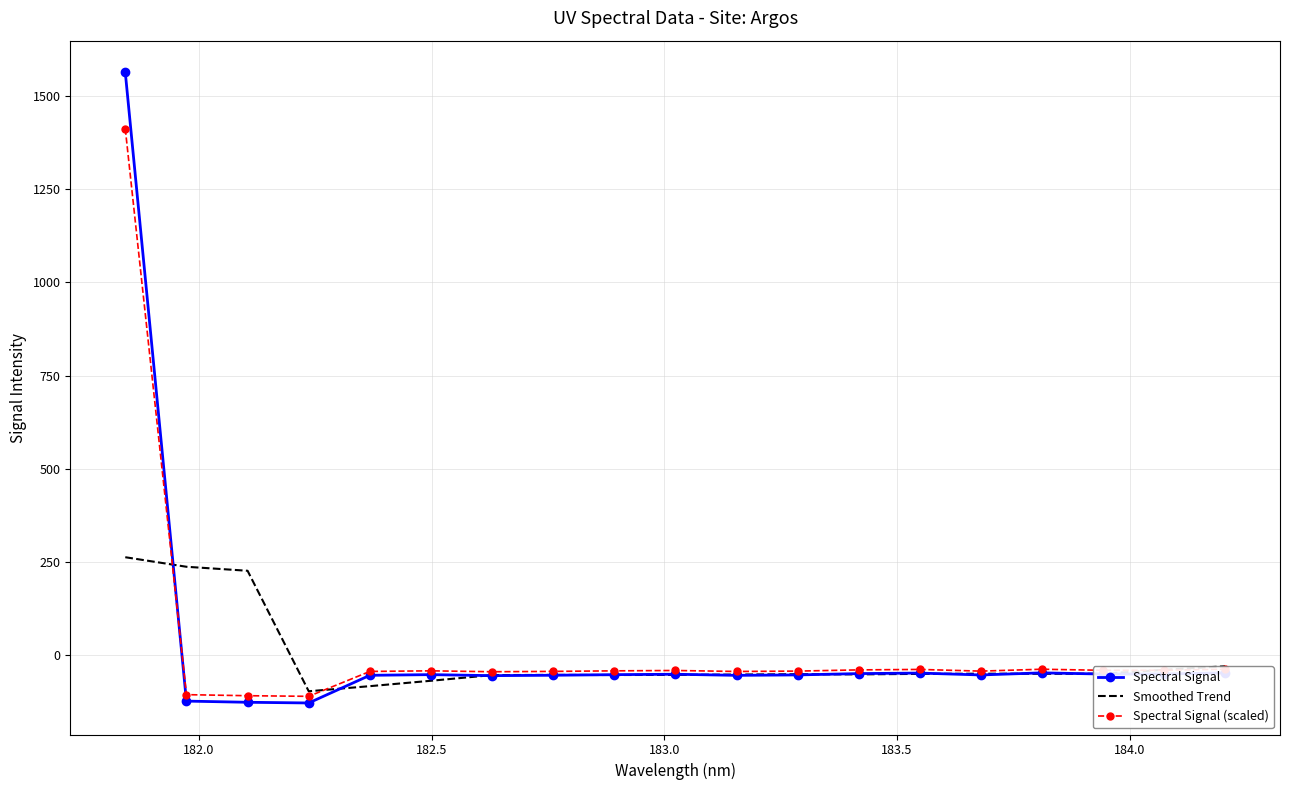

What is the minimum value for Spectral Signal (scaled)?

-110.1